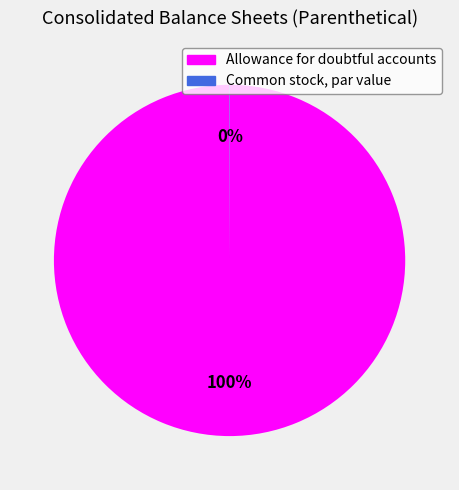

To the nearest percent, what is the average slice percentage?

50%